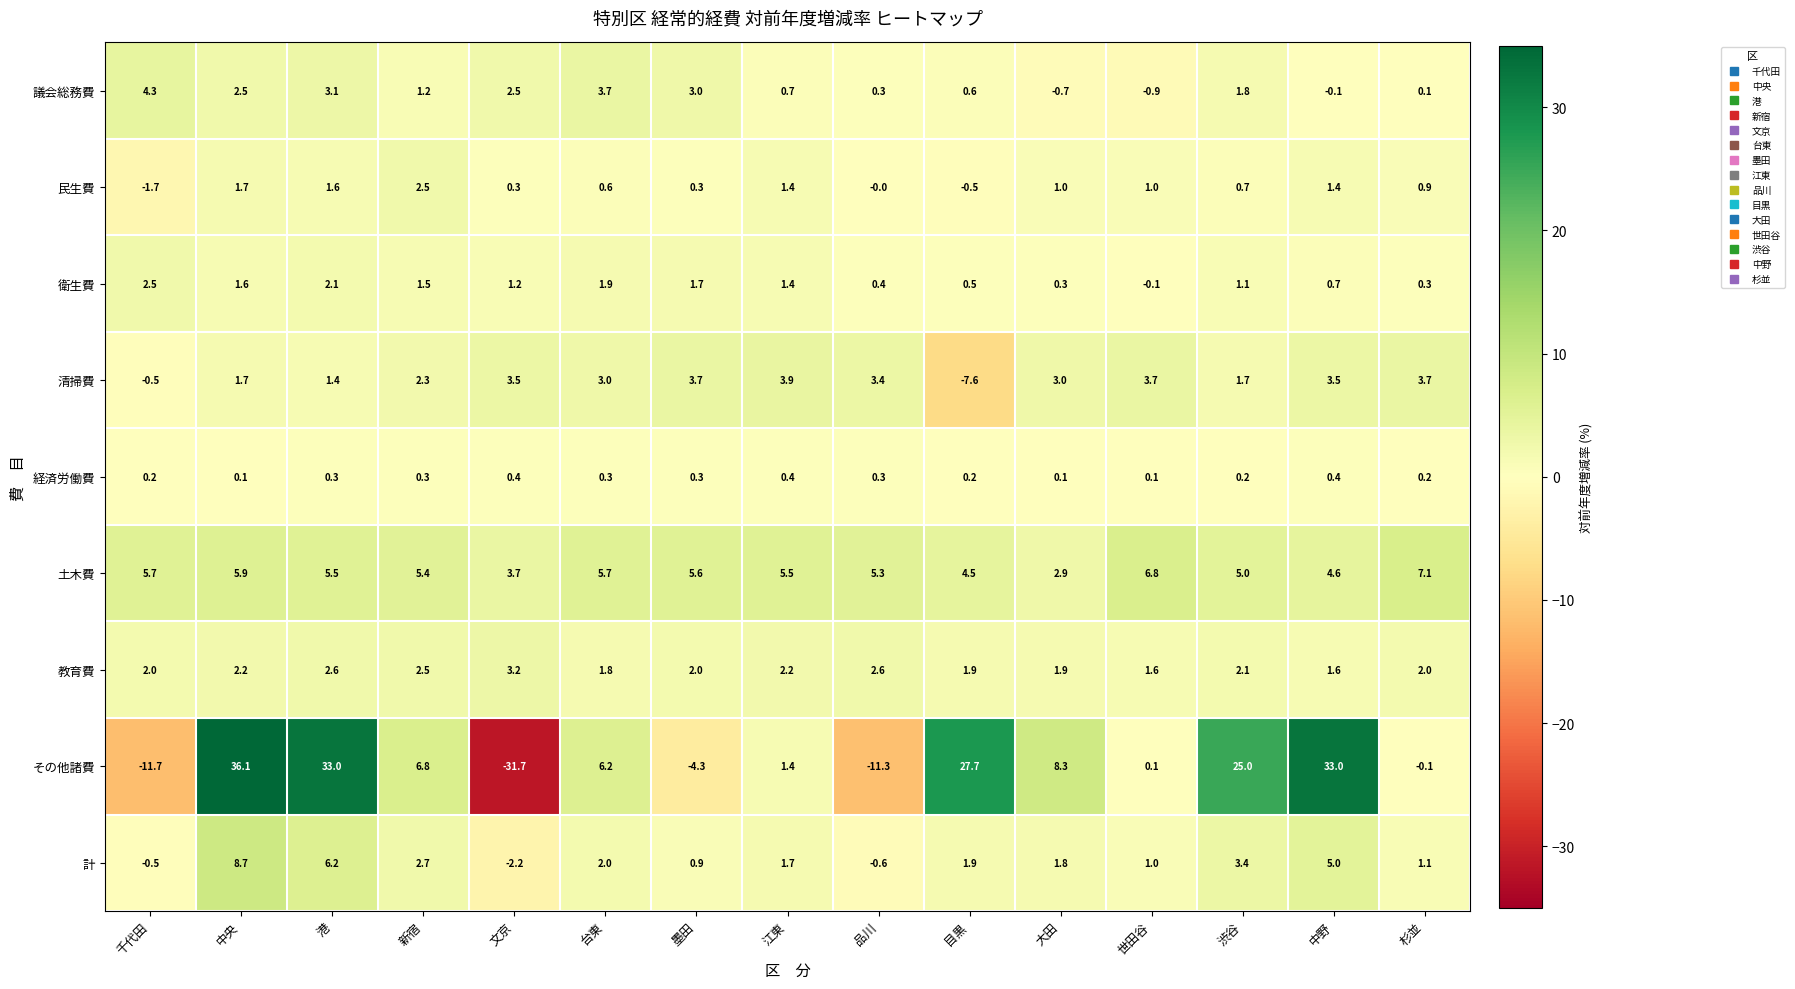

Which series has the largest range (max minus min)?

その他諸費